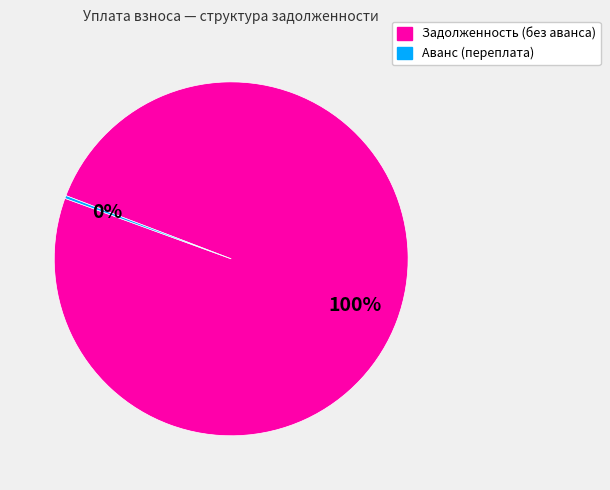

To the nearest percent, what is the average slice percentage?

50%